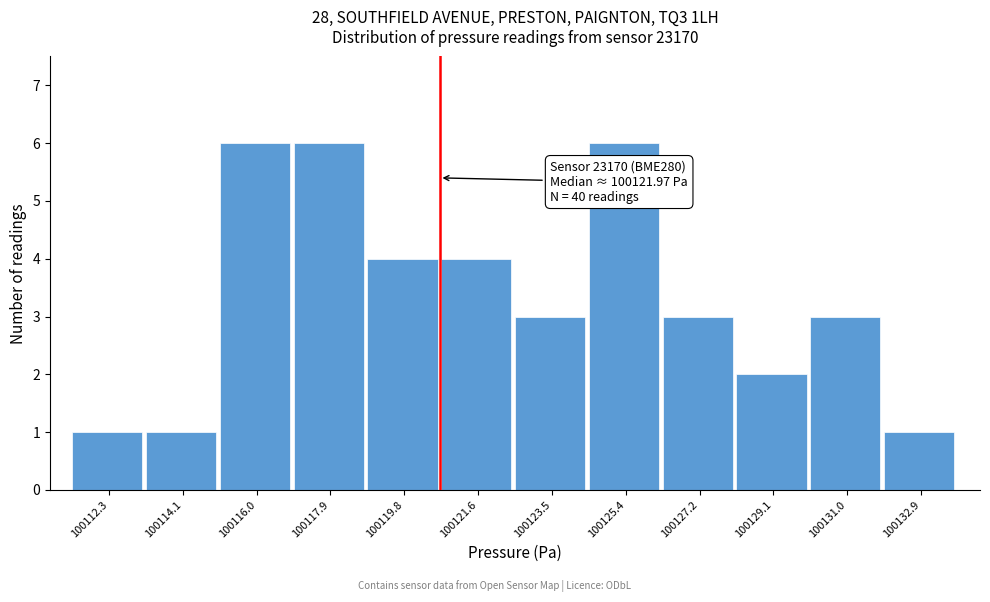

Reading right to left, transcribe all the data shown in this chart.

100132.9=1	100131.0=3	100129.1=2	100127.2=3	100125.4=6	100123.5=3	100121.6=4	100119.8=4	100117.9=6	100116.0=6	100114.1=1	100112.3=1